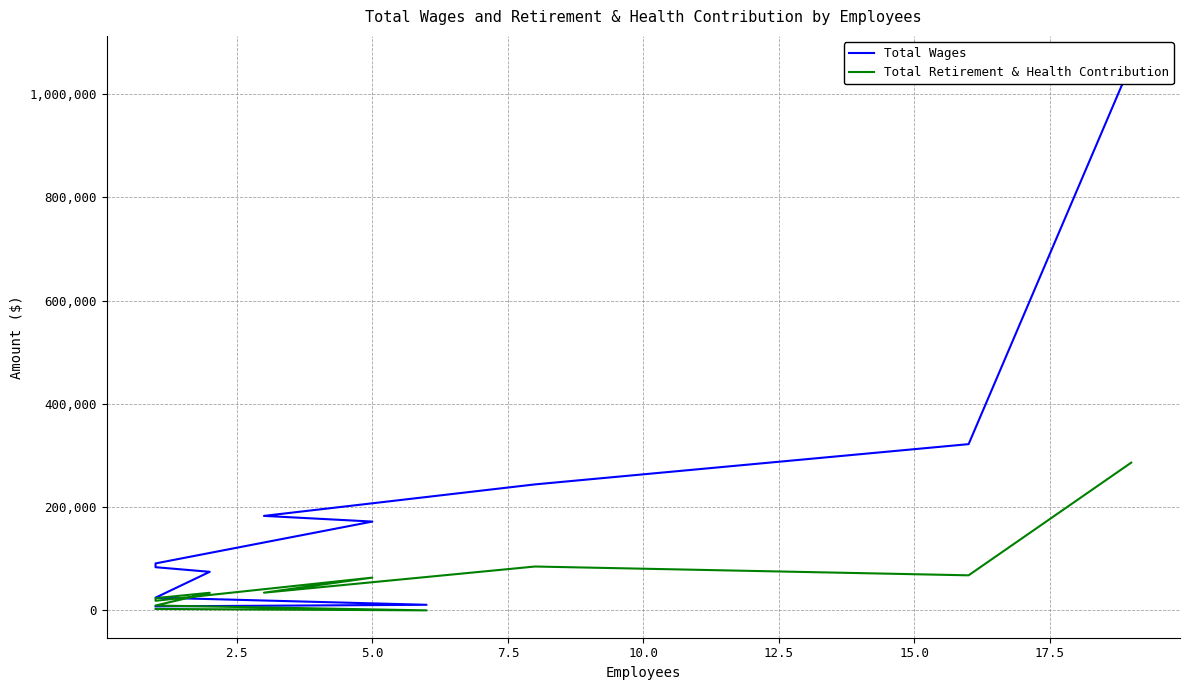

Does the chart have visible grid lines?

Yes